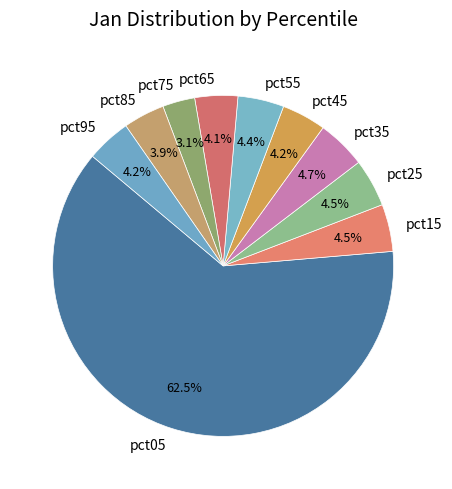

Is it true that pct85 is 4% of the pie?

True